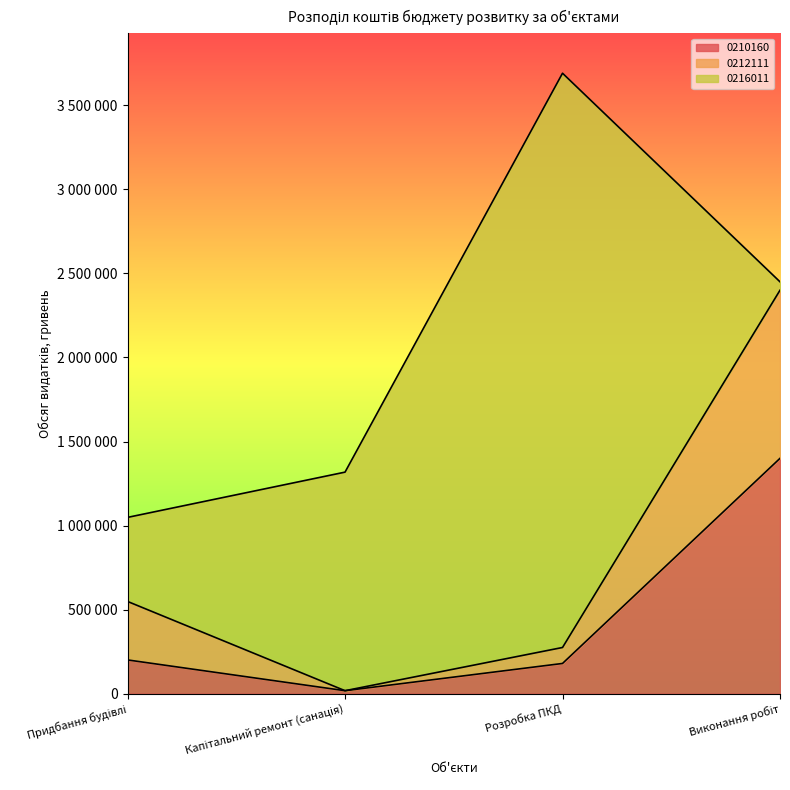

How many interior local valleys does the 0210160 series have?

1